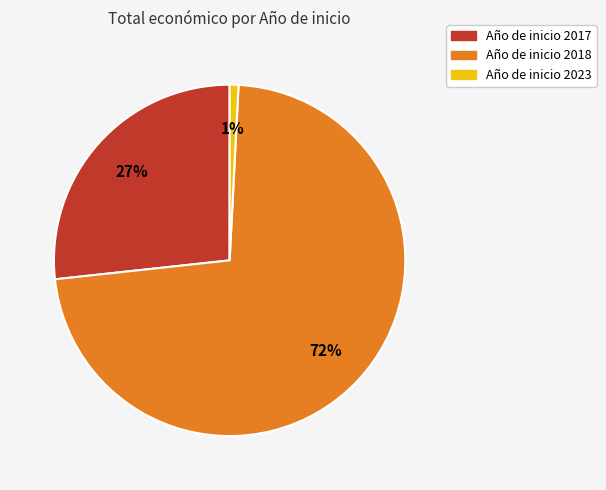

What is the largest slice in the pie chart?

Año de inicio 2018